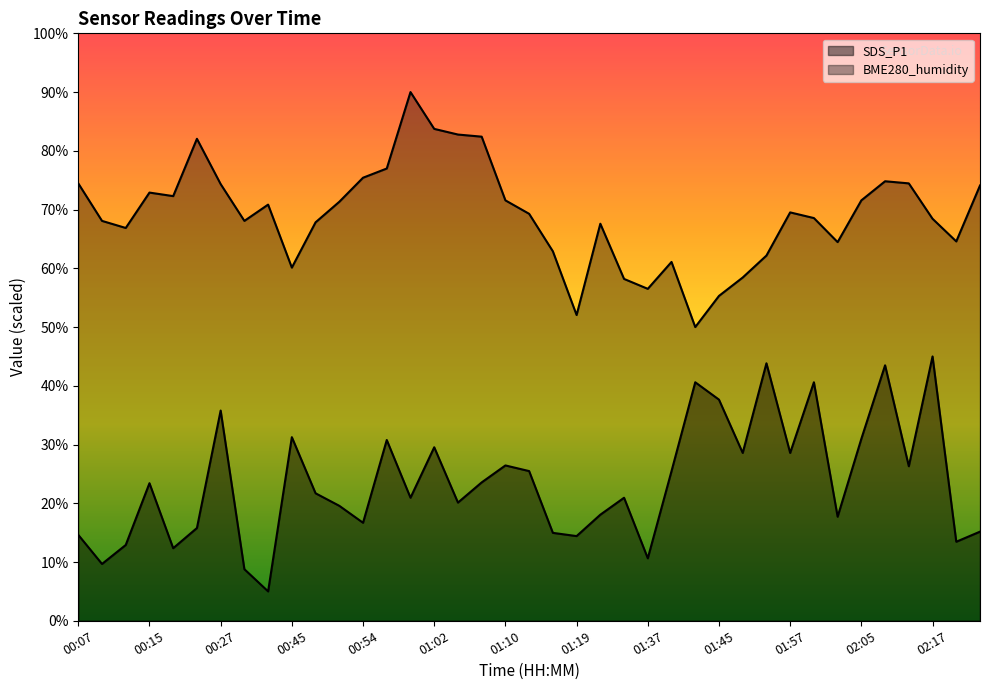

Reading left to right, transcribe all the data shown in this chart.

SDS_P1: 00:07=14.6	00:09=9.7	00:12=12.9	00:15=23.4	00:18=12.4	00:21=15.8	00:27=35.8	00:39=8.8	00:42=5.0	00:45=31.3	00:48=21.7	00:51=19.6	00:54=16.7	00:56=30.8	00:59=20.9	01:02=29.5	01:05=20.1	01:08=23.6	01:10=26.4	01:13=25.5	01:16=15.0	01:19=14.4	01:31=18.1	01:34=20.9	01:37=10.6	01:40=25.5	01:42=40.6	01:45=37.6	01:48=28.6	01:51=43.8	01:57=28.6	01:59=40.6	02:02=17.7	02:05=31.0	02:08=43.5	02:10=26.3	02:17=45.0	02:54=13.5	02:56=15.2
BME280_humidity: 00:07=74.5	00:09=68.1	00:12=66.9	00:15=72.9	00:18=72.3	00:21=82.0	00:27=74.3	00:39=68.1	00:42=70.8	00:45=60.1	00:48=67.8	00:51=71.3	00:54=75.4	00:56=77.0	00:59=90.0	01:02=83.7	01:05=82.8	01:08=82.4	01:10=71.6	01:13=69.3	01:16=62.9	01:19=52.0	01:31=67.6	01:34=58.2	01:37=56.5	01:40=61.1	01:42=50.0	01:45=55.3	01:48=58.4	01:51=62.2	01:57=69.5	01:59=68.6	02:02=64.5	02:05=71.6	02:08=74.8	02:10=74.5	02:17=68.4	02:54=64.6	02:56=74.1